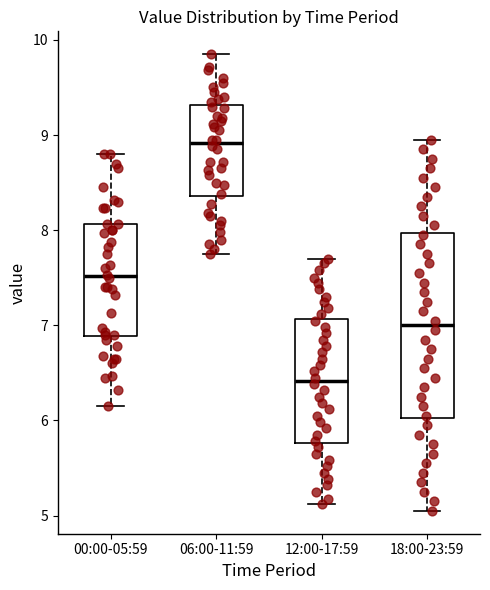

Reading left to right, read every box against the y-axis: the position of its median line, the range the box covers, and the ends of its whiskers. The values are not printed on the chart, so give them approximately, as read against the axis.

00:00-05:59: median 7.5, box 6.9 to 8.1, whiskers 6.2 to 8.8
06:00-11:59: median 8.9, box 8.4 to 9.3, whiskers 7.8 to 9.9
12:00-17:59: median 6.4, box 5.8 to 7.1, whiskers 5.1 to 7.7
18:00-23:59: median 7.0, box 6.0 to 8.0, whiskers 5.1 to 9.0